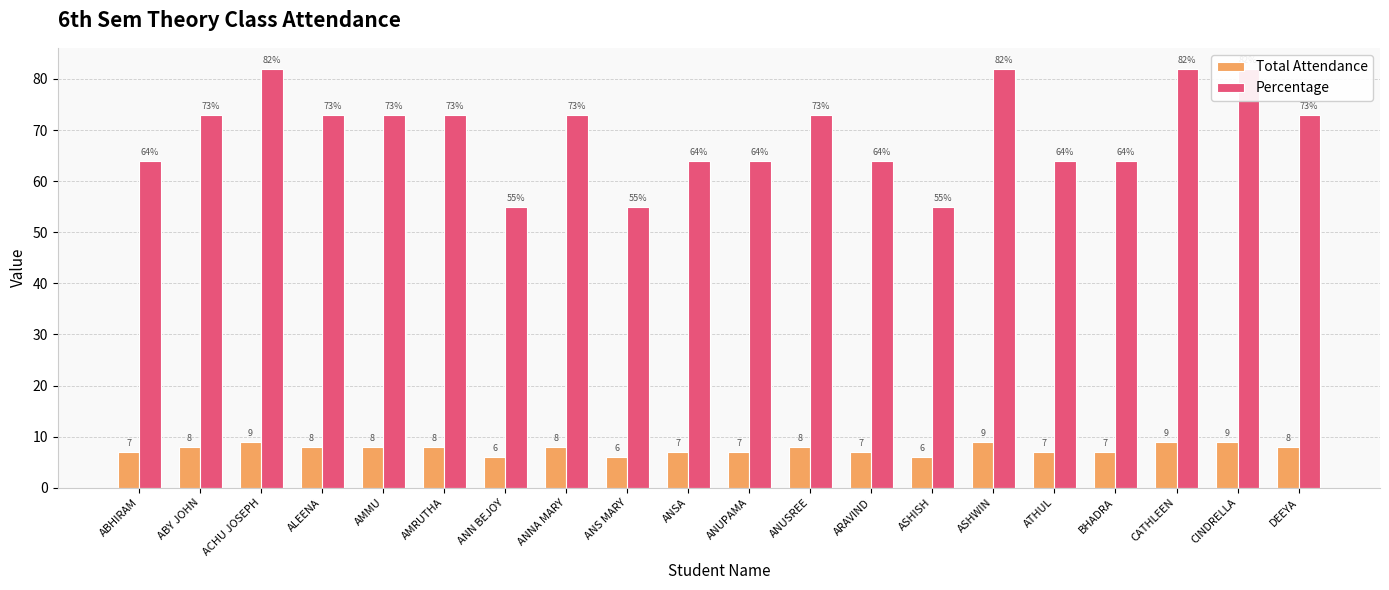

At which label does Percentage first exceed 73?

ACHU JOSEPH